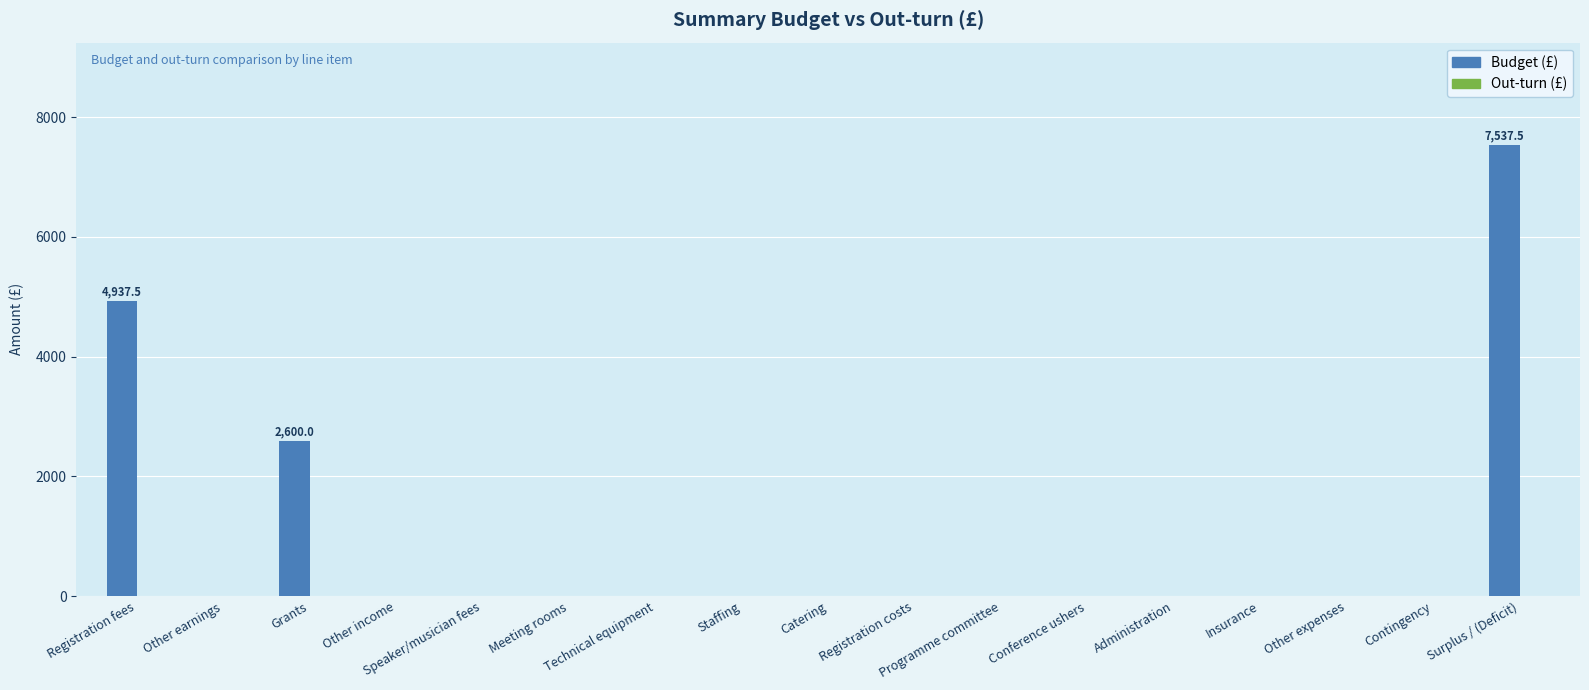

What is the approximate value at Grants?

2600.0